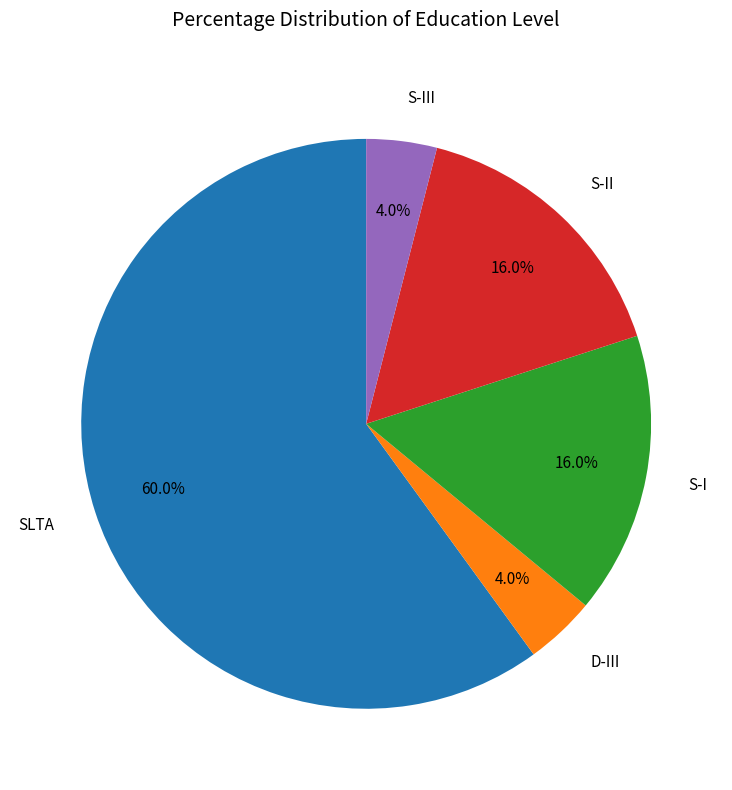

What percentage is NOT represented by S-III?

96.0%